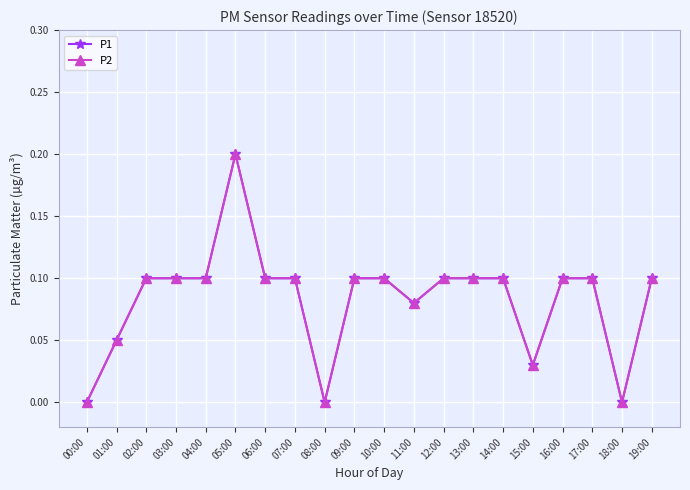

Does the chart have visible grid lines?

Yes